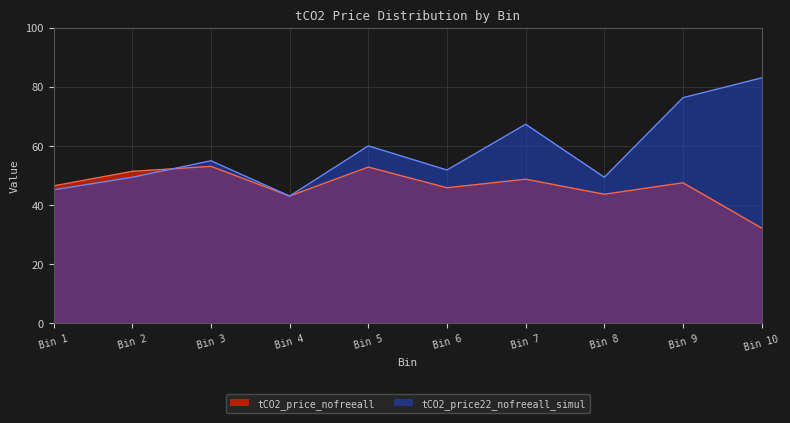

How many data points in tCO2_price22_nofreeall_simul are above 54?

5